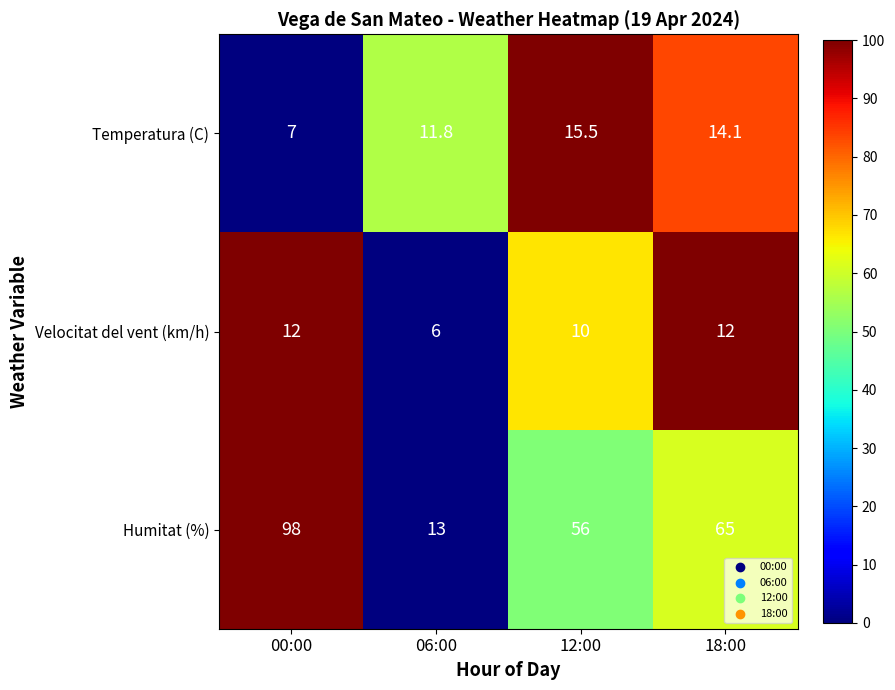

Is it true that Temperatura (C) equals 7.0 at 00:00?

True